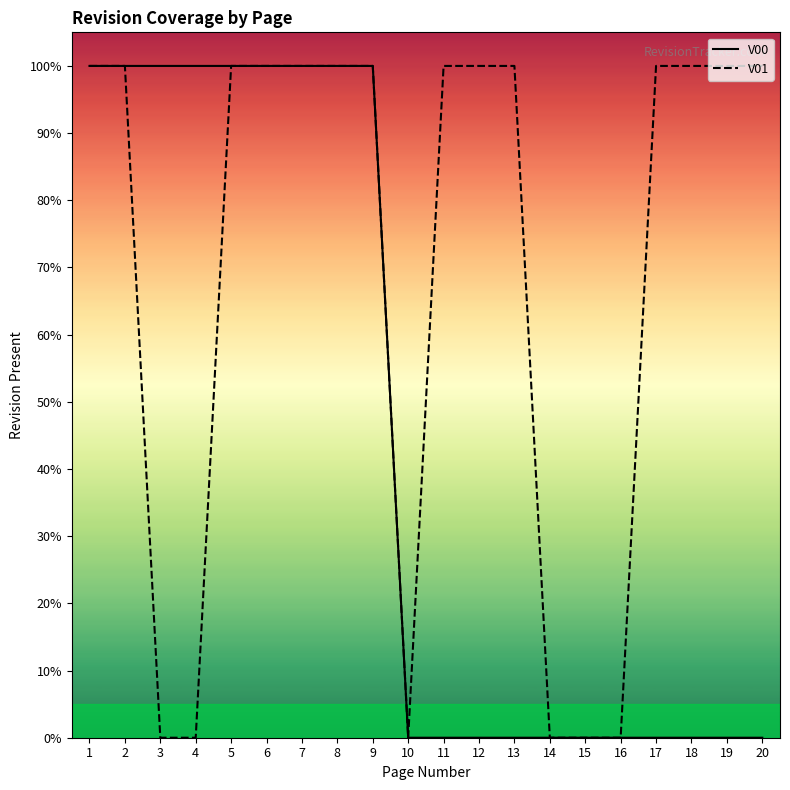

Which series has the largest total across all categories?

V01